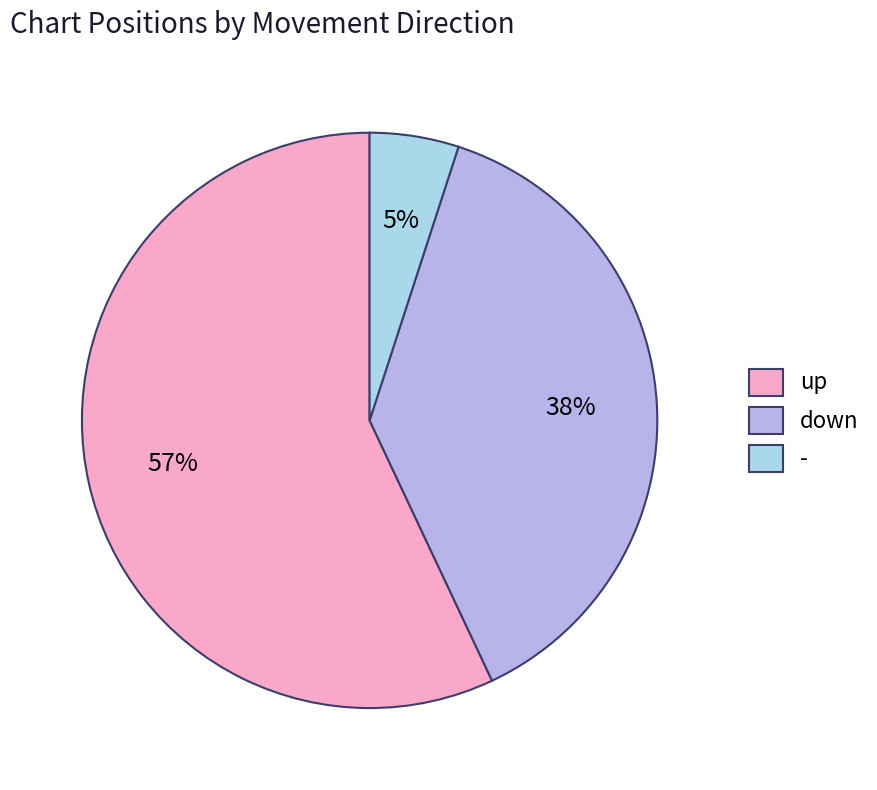

What is the ratio of the value at - to the value at up?

0.1